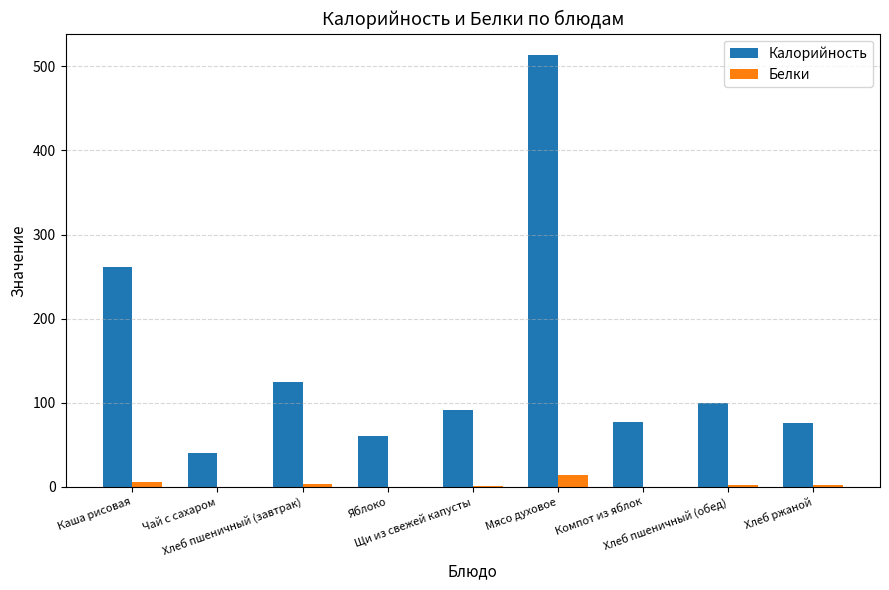

What is the sum of all Калорийность values?

1344.9